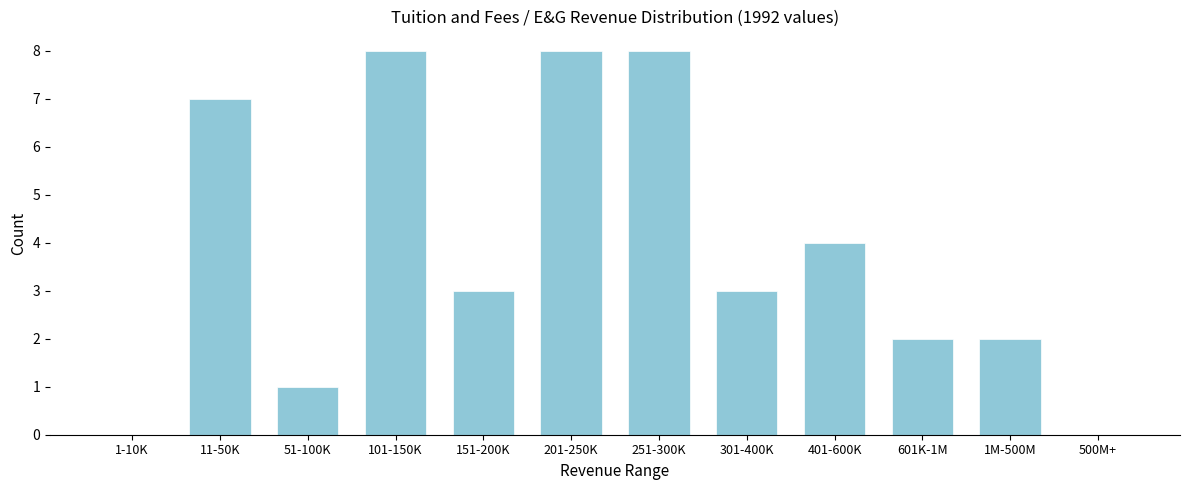

Reading right to left, what are all the values shown in this chart?

500M+=0	1M-500M=2	601K-1M=2	401-600K=4	301-400K=3	251-300K=8	201-250K=8	151-200K=3	101-150K=8	51-100K=1	11-50K=7	1-10K=0